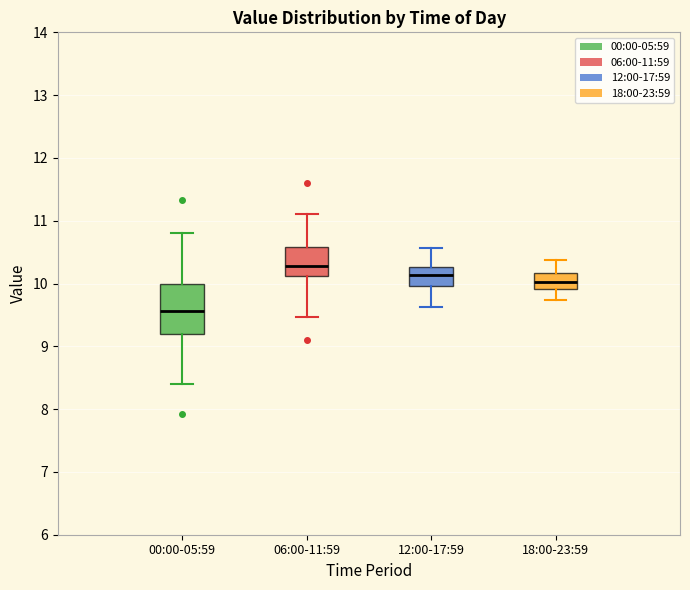

Where does the upper whisker of the box for 18:00-23:59 end on the y-axis? The values are not printed on the chart, so give them approximately, as read against the axis.

10.4